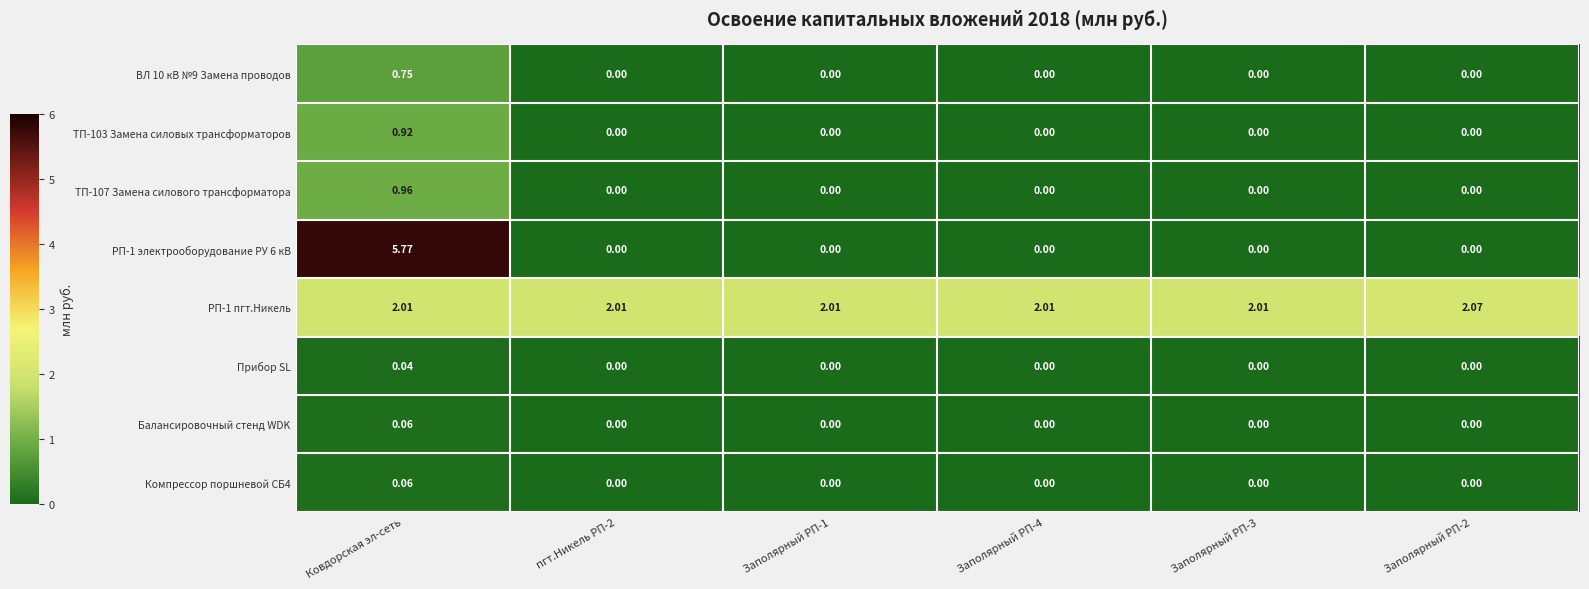

Which label corresponds to the largest value in the chart?

Ковдорская эл-сеть